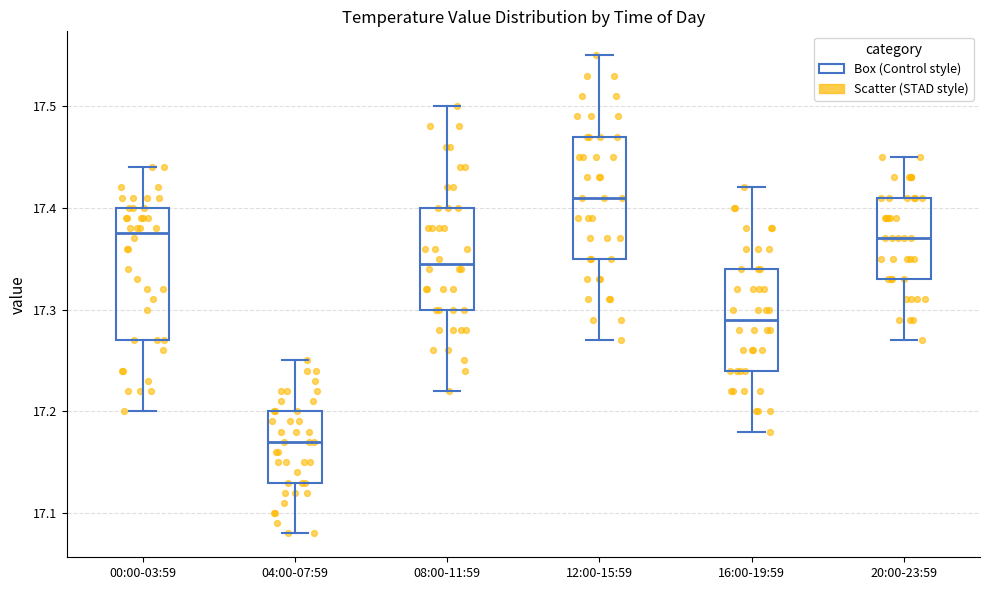

Which box has the lowest median line?

04:00-07:59